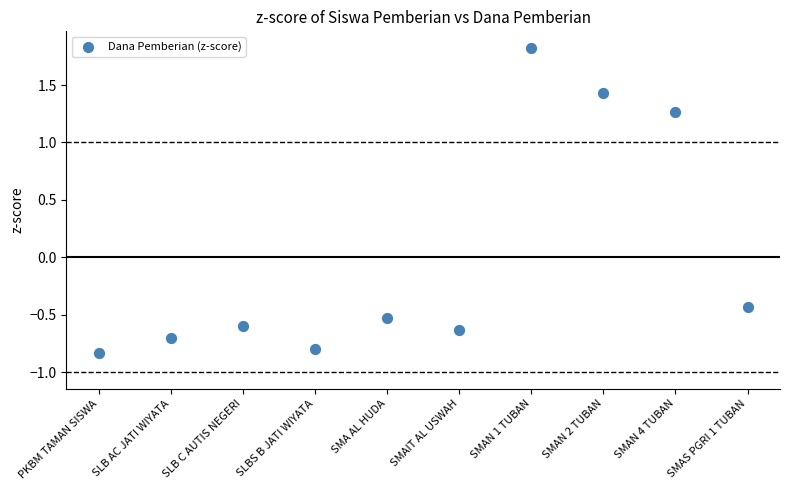

What is the range of Y values (max minus min)?

2.7